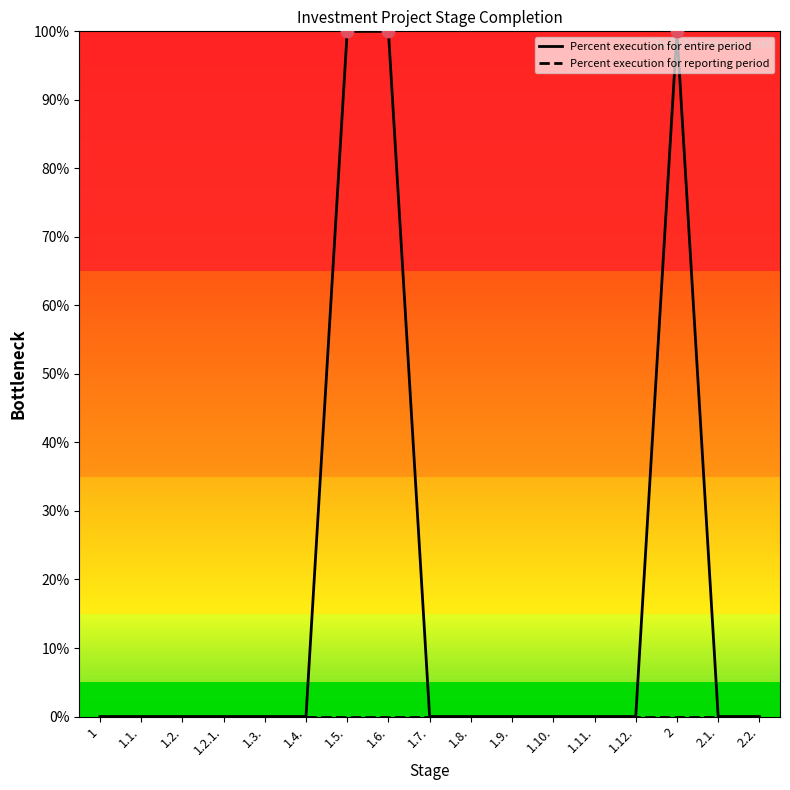

Which series has the largest total across all categories?

Percent execution for entire period